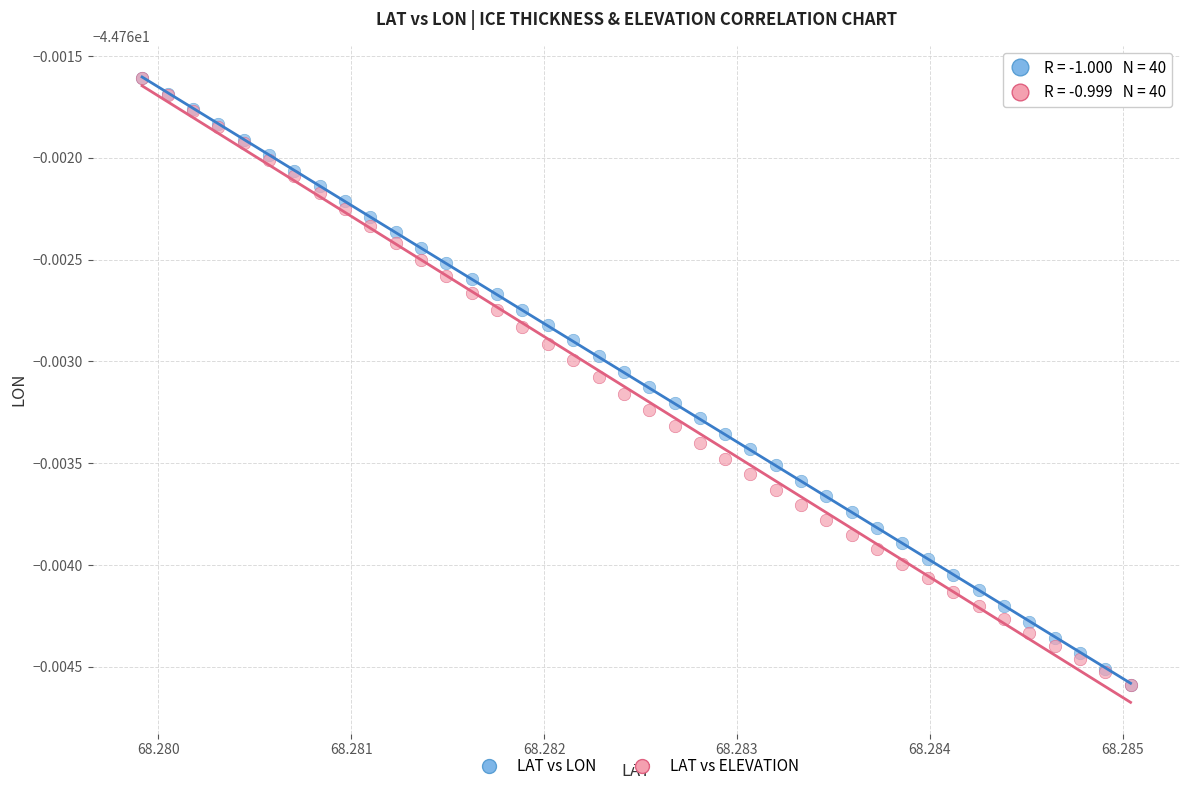

What are all the series names shown in the legend?

LAT vs LON, LAT vs ELEVATION